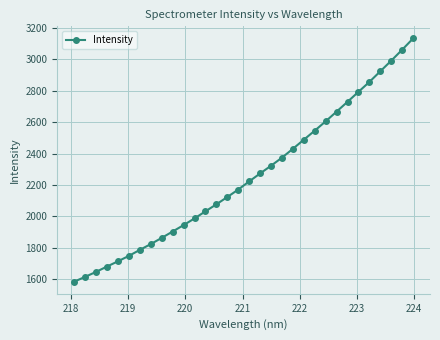

Count the number of data series in this chart.

1